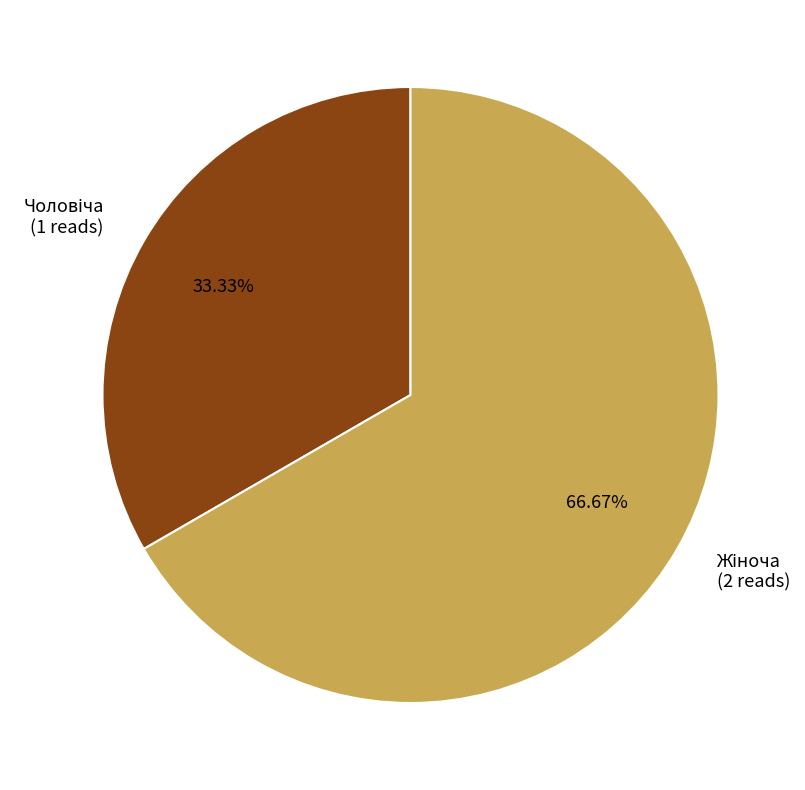

Does any single category account for the majority?

Yes